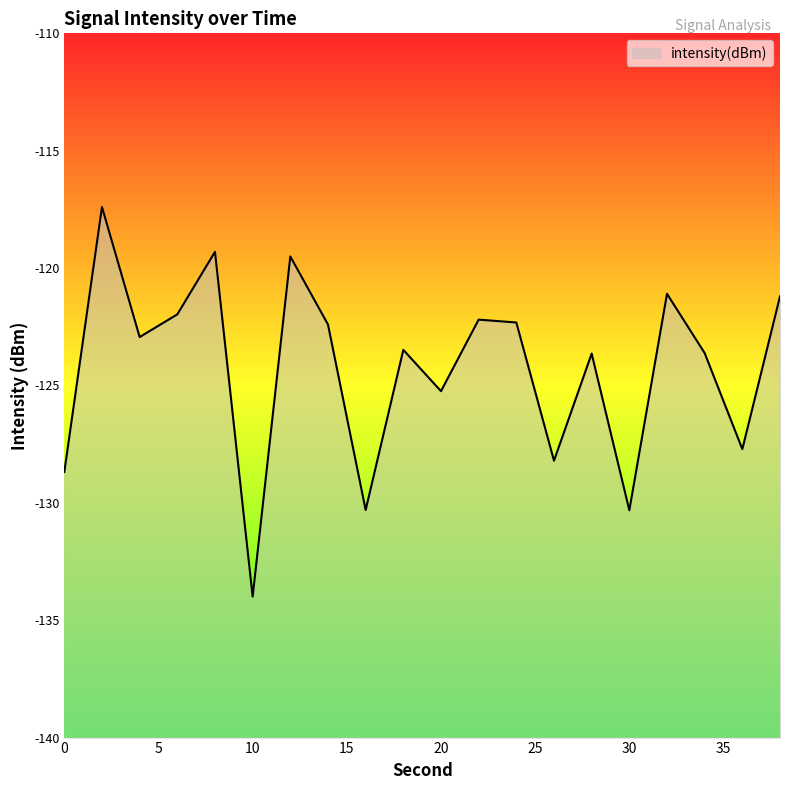

Rank the categories by value from lowest to highest.

10, 30, 16, 0, 26, 36, 20, 28, 34, 18, 4, 14, 24, 22, 6, 38, 32, 12, 8, 2